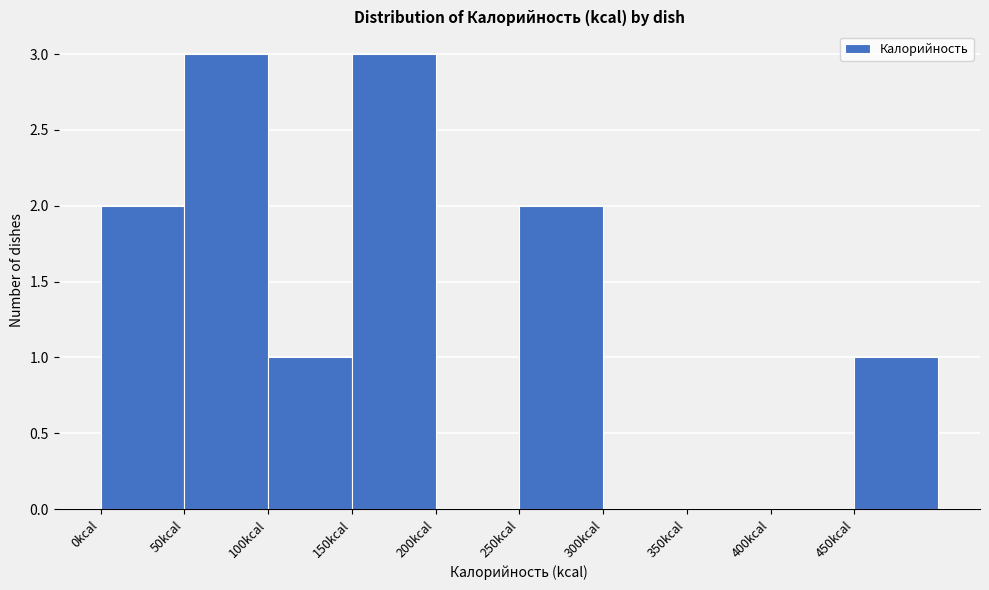

Reading left to right, transcribe this chart: for each bar, give the range it covers on the x-axis and its height. The values are not printed on the chart, so give them approximately, as read against the axis.

0 to 50: 2
50 to 100: 3
100 to 150: 1
150 to 200: 3
200 to 250: 0
250 to 300: 2
300 to 350: 0
350 to 400: 0
400 to 450: 0
450 to 500: 1